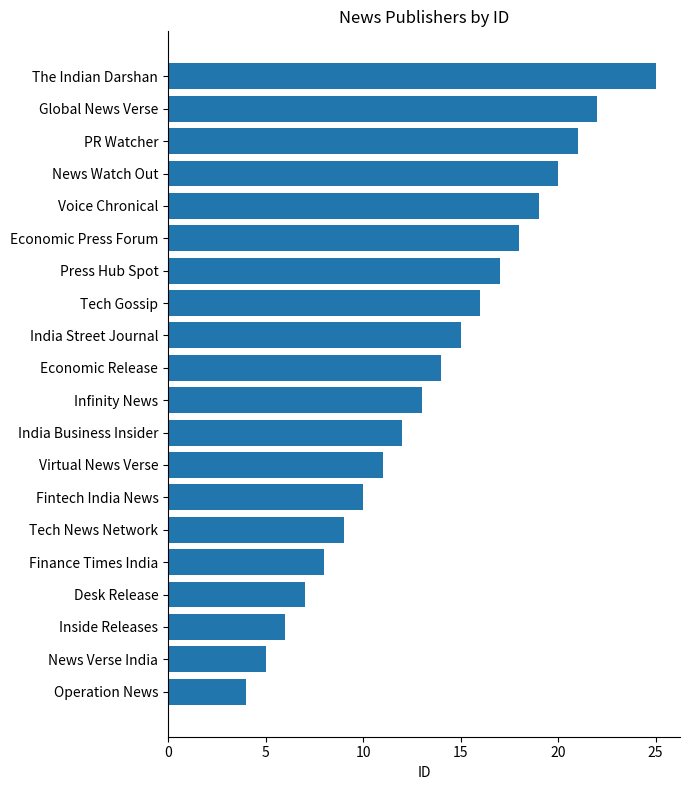

Approximately how many times larger is the value at Virtual News Verse compared to PR Watcher?

0.5